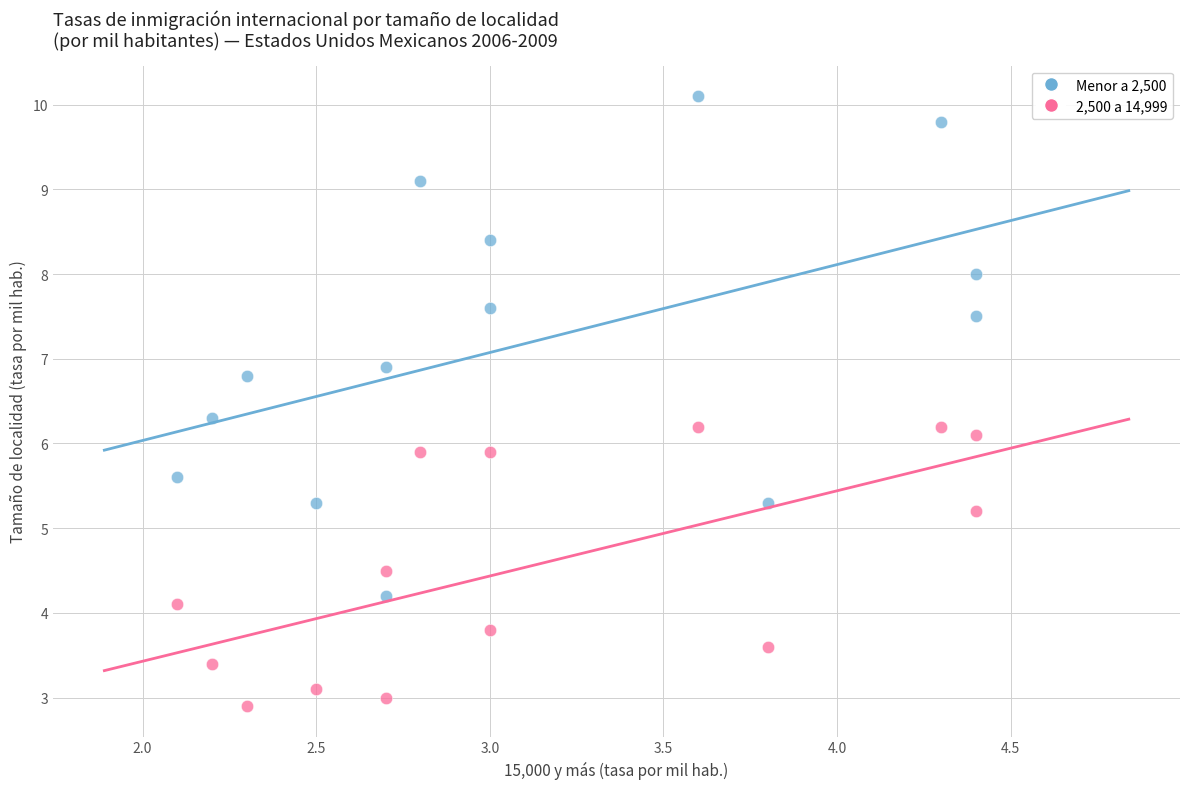

In the 2,500 a 14,999 series, what Y value is closest to 4?

4.1